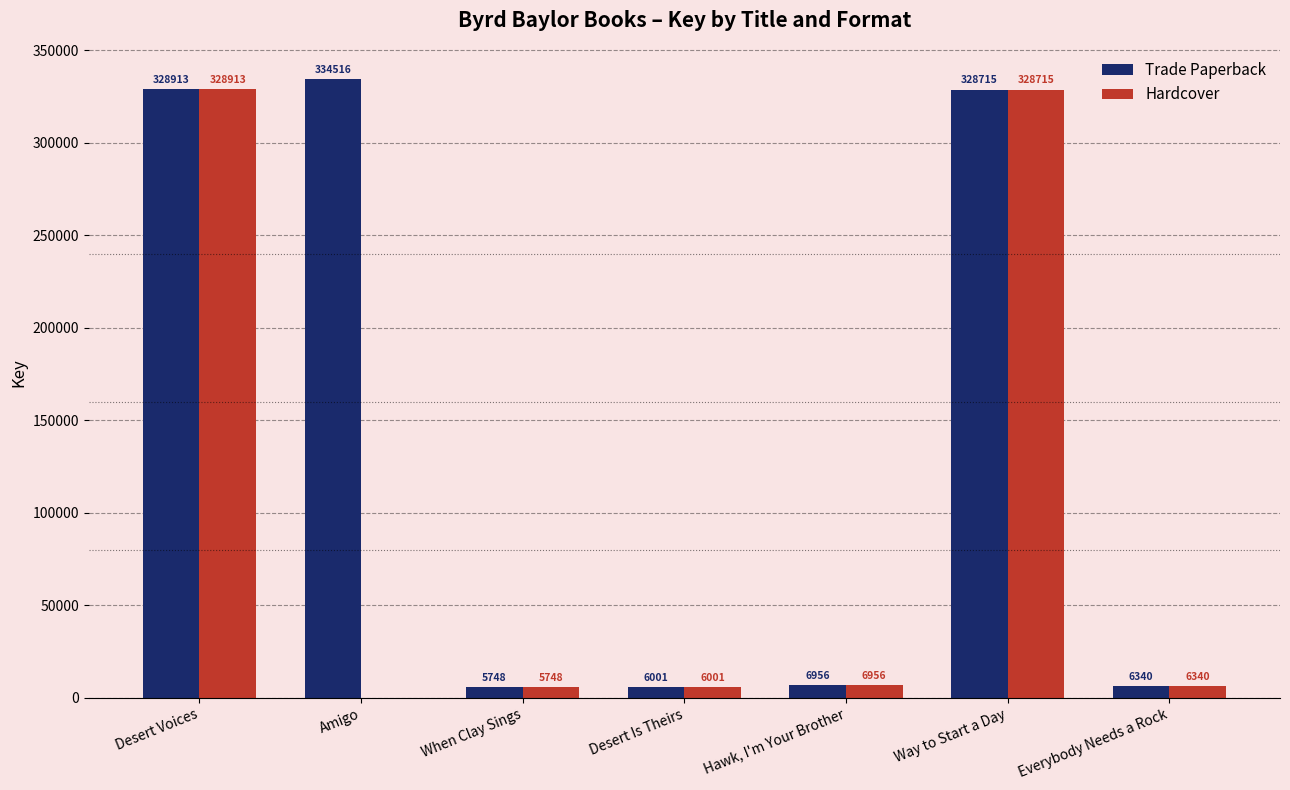

Reading left to right, extract all data points from this chart.

Trade Paperback: Desert Voices=328913	Amigo=334516	When Clay Sings=5748	Desert Is Theirs=6001	Hawk, I'm Your Brother=6956	Way to Start a Day=328715	Everybody Needs a Rock=6340
Hardcover: Desert Voices=328913	Amigo=0	When Clay Sings=5748	Desert Is Theirs=6001	Hawk, I'm Your Brother=6956	Way to Start a Day=328715	Everybody Needs a Rock=6340